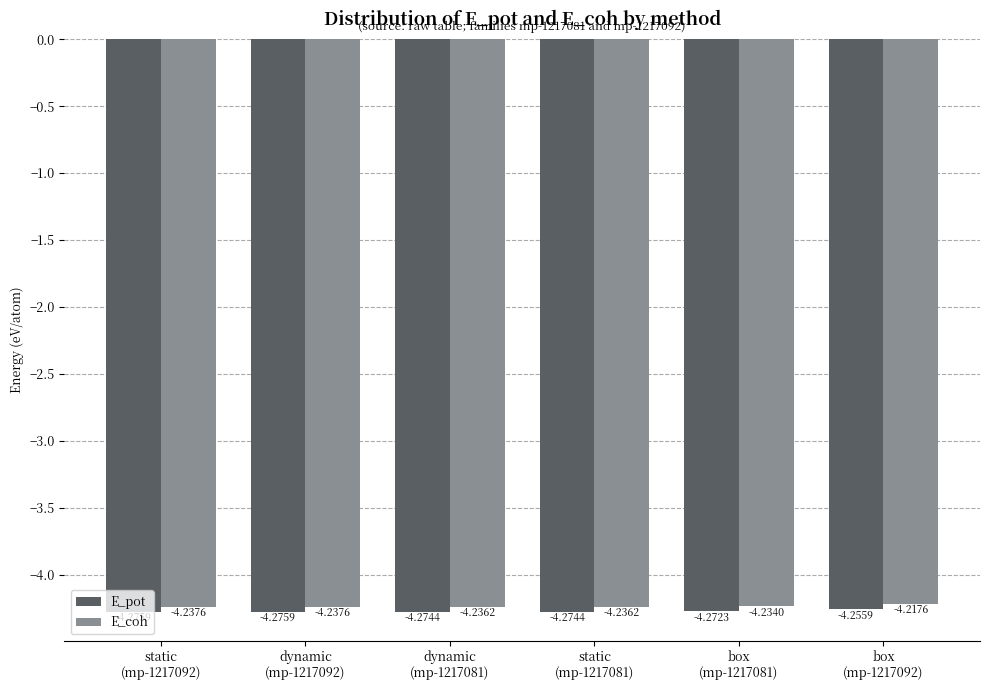

What is the sum of all E_pot values?

-25.6